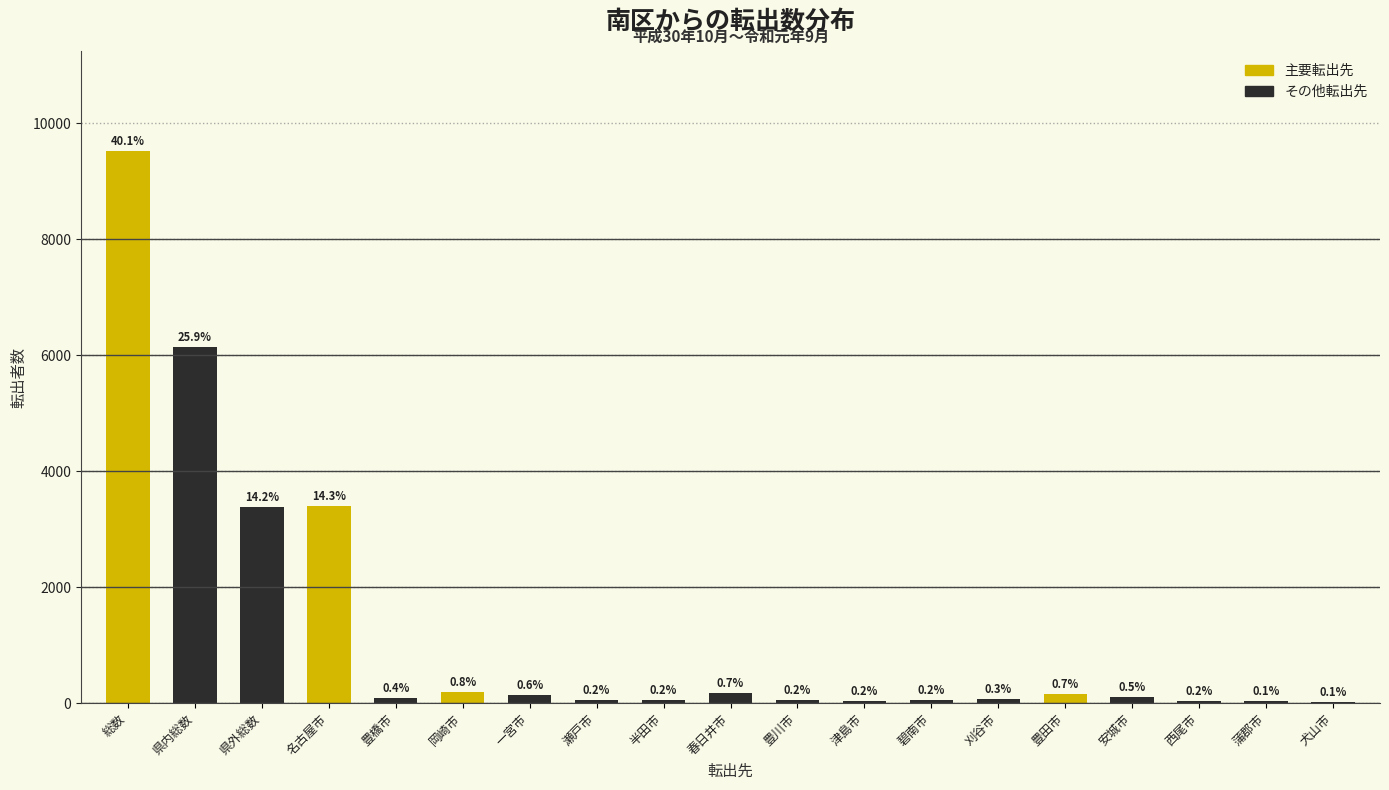

Are the bars horizontal?

No